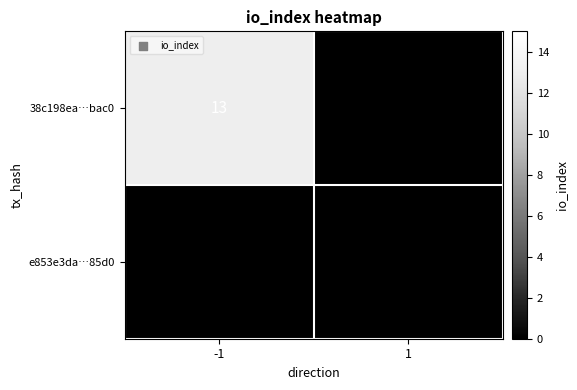

Rank the categories by 38c198ea…bac0 value from lowest to highest.

1, -1